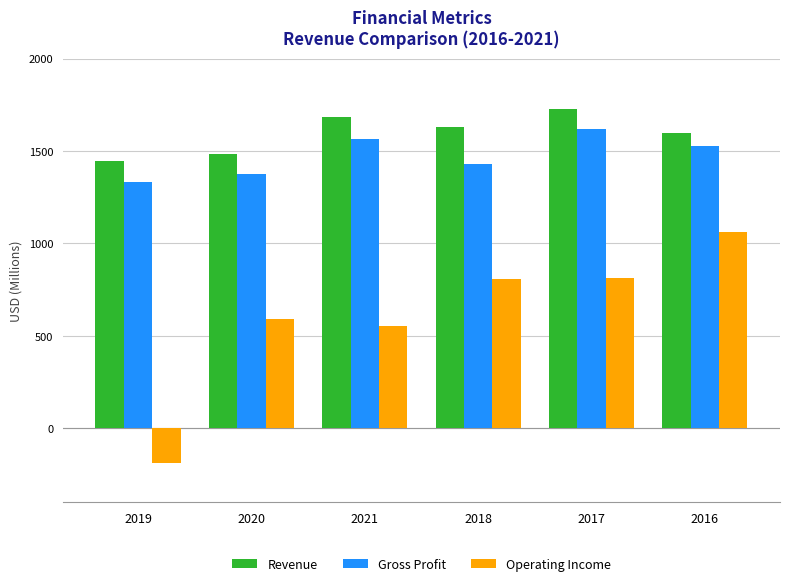

What is the approximate value of Gross Profit at 2020?

1375.0